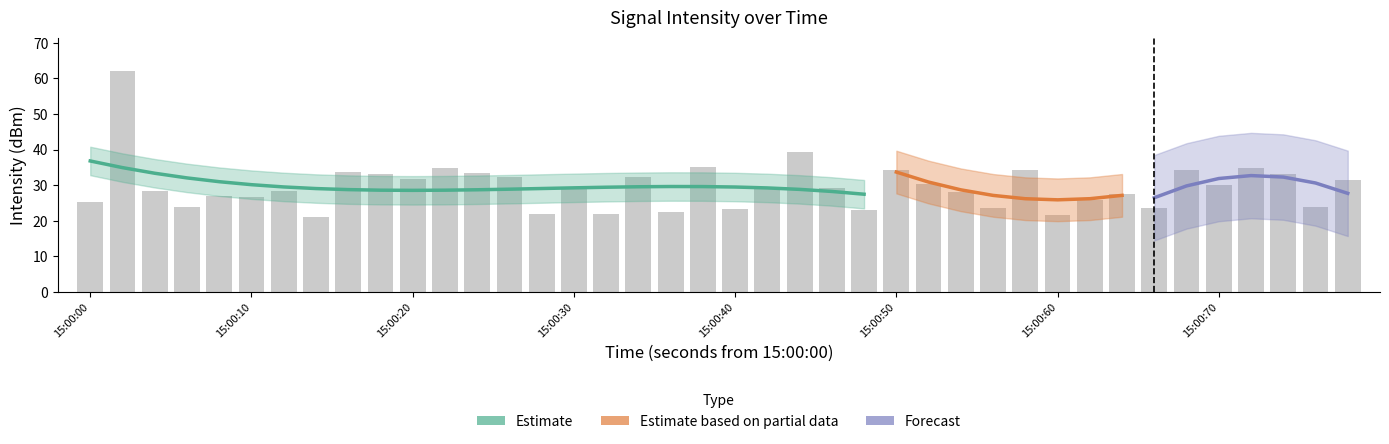

The chart shows a value of 12.7 at 39. True or false?

False